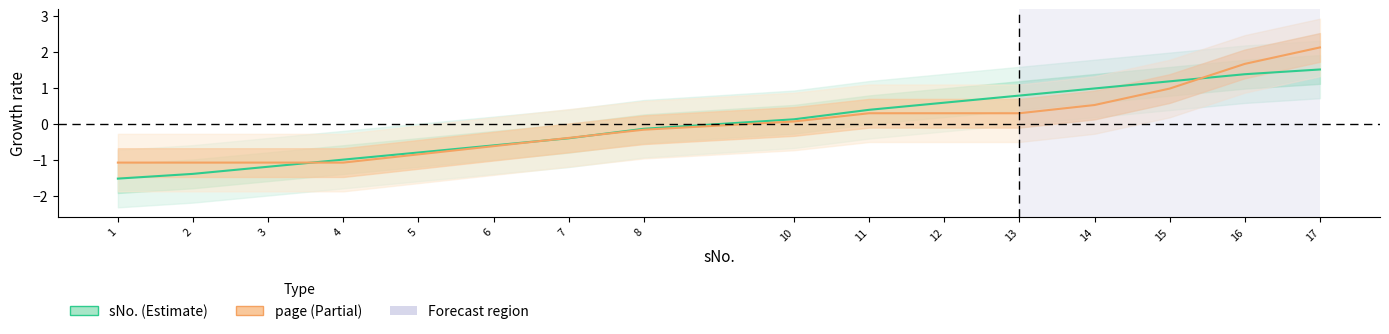

True or false: sNo. has more than 1 points higher than both neighbors.

False